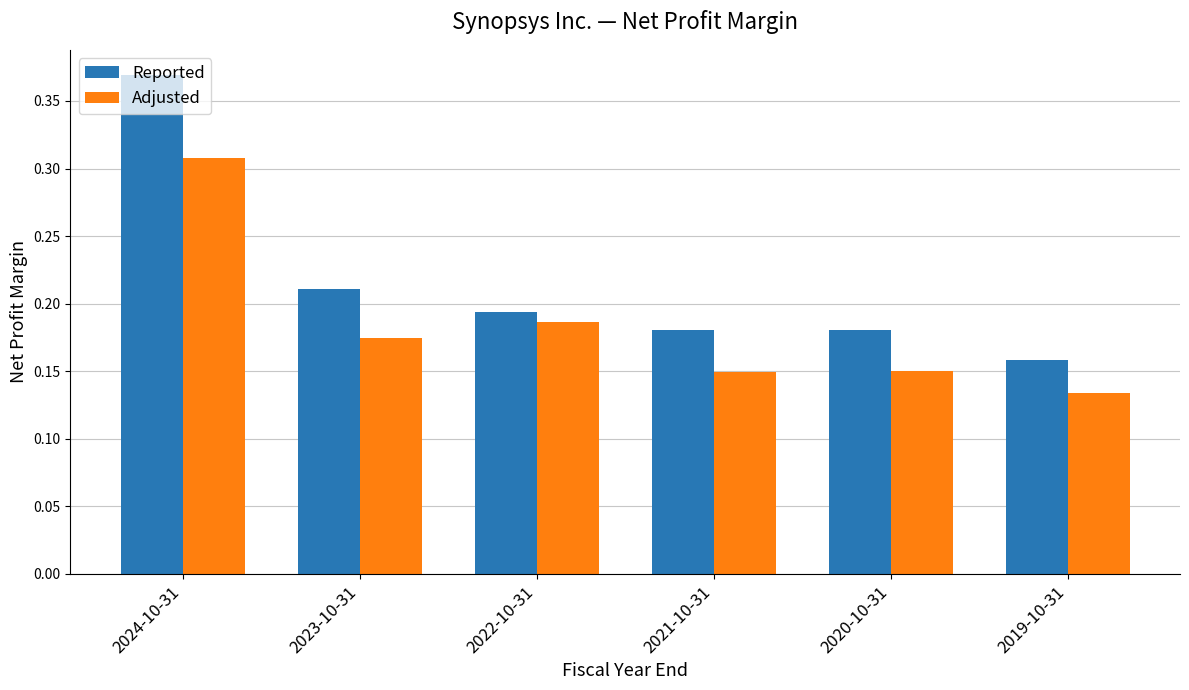

Rank the series at 2019-10-31 from lowest to highest value.

Adjusted, Reported